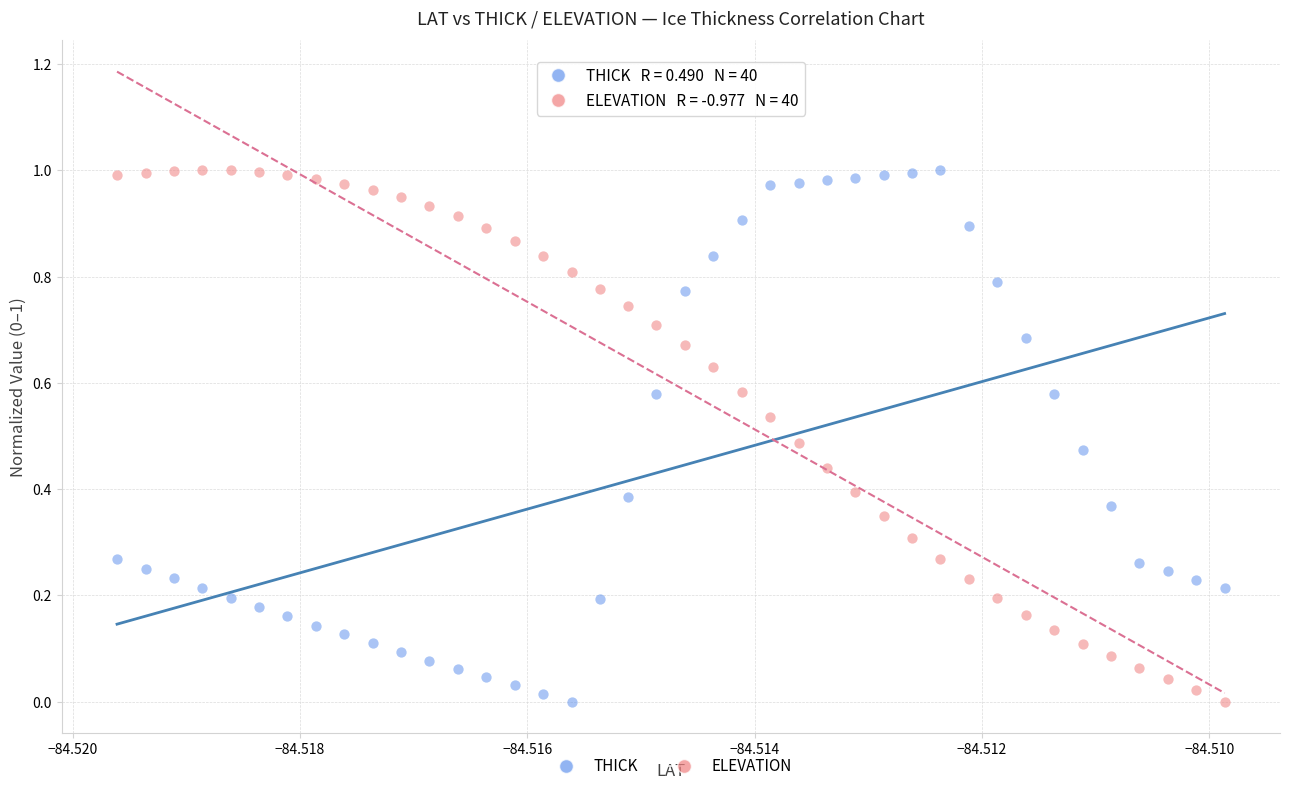

What are all the series names shown in the legend?

THICK, ELEVATION